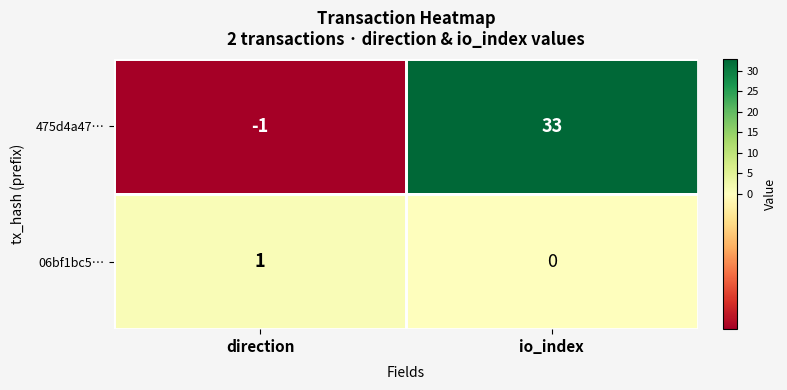

Reading right to left, extract all data points from this chart.

475d4a47…: 33	-1
06bf1bc5…: 0	1